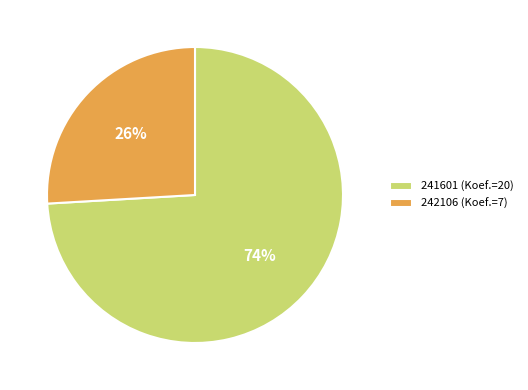

Is the sum of 241601 (Koef.=20) and 242106 (Koef.=7) greater than half?

Yes